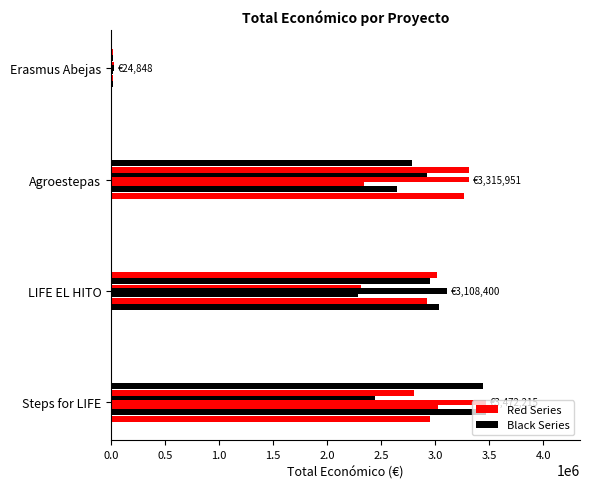

Reading left to right, list all the values displayed in this chart.

3472215	3108400	3315951	24848